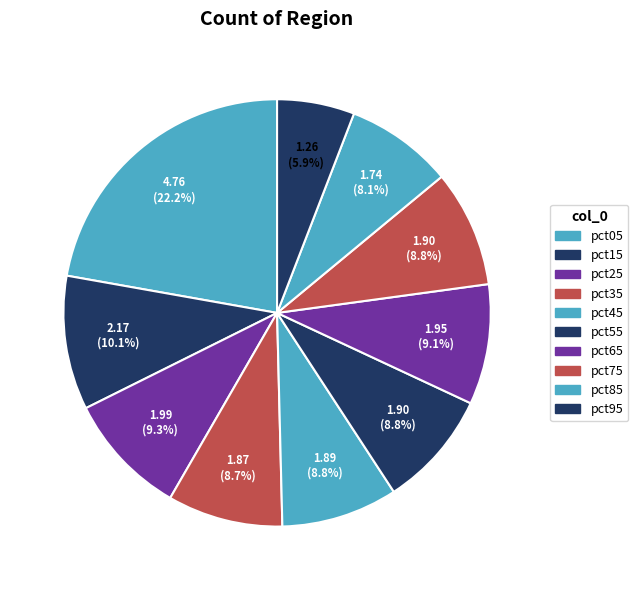

Count the number of slices in the pie.

10